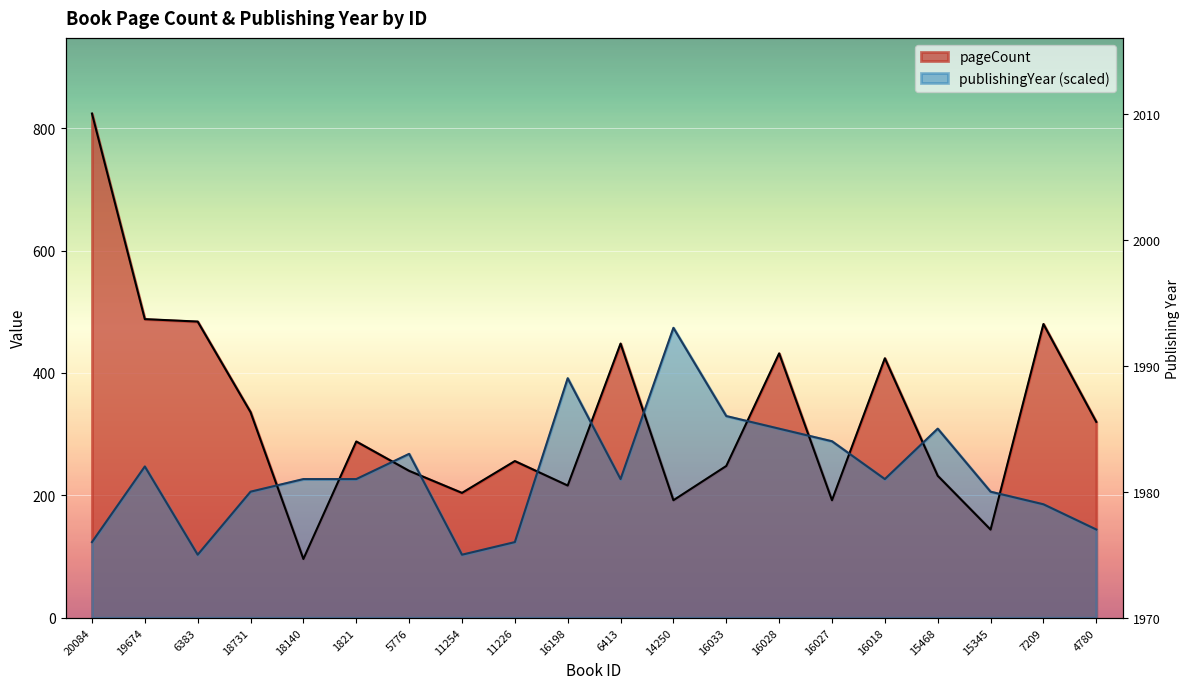

What is the smallest value displayed?

96.0